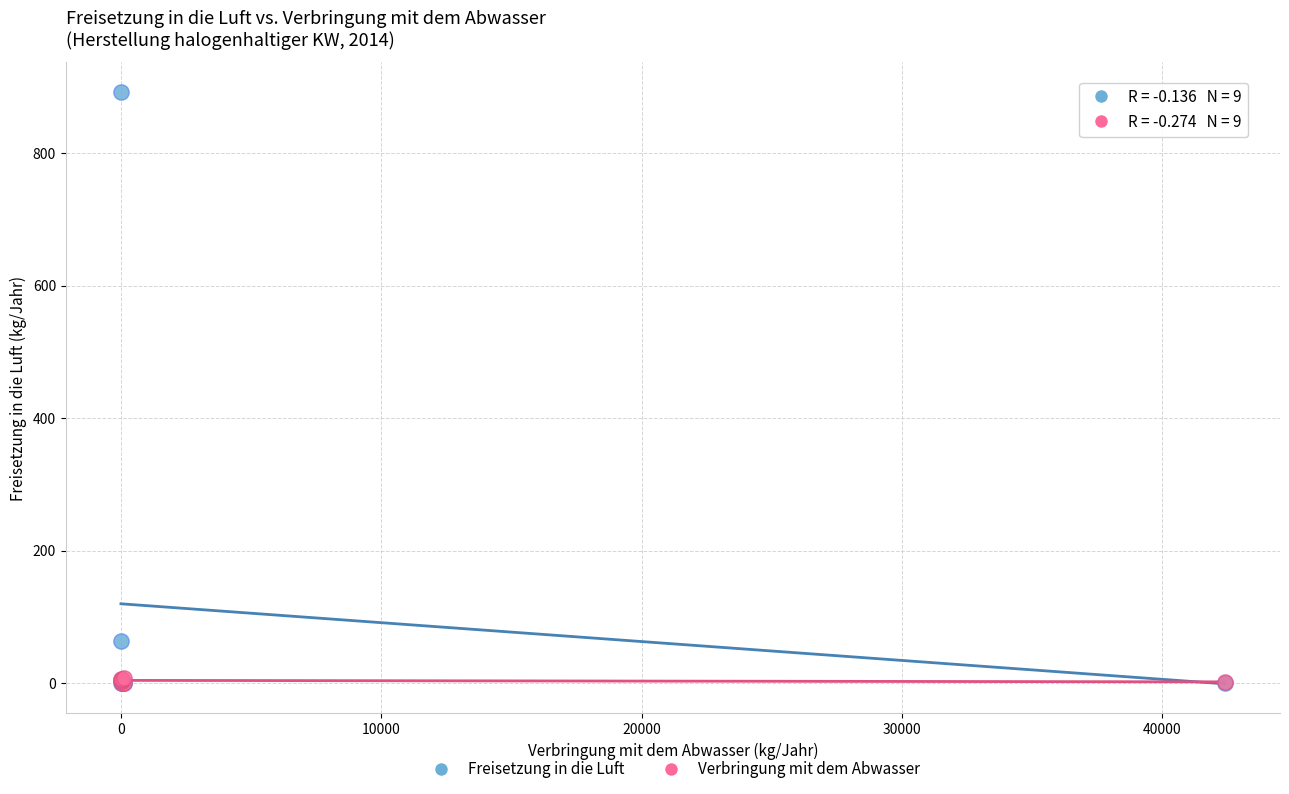

Across all series, what Y value is closest to 446?

64